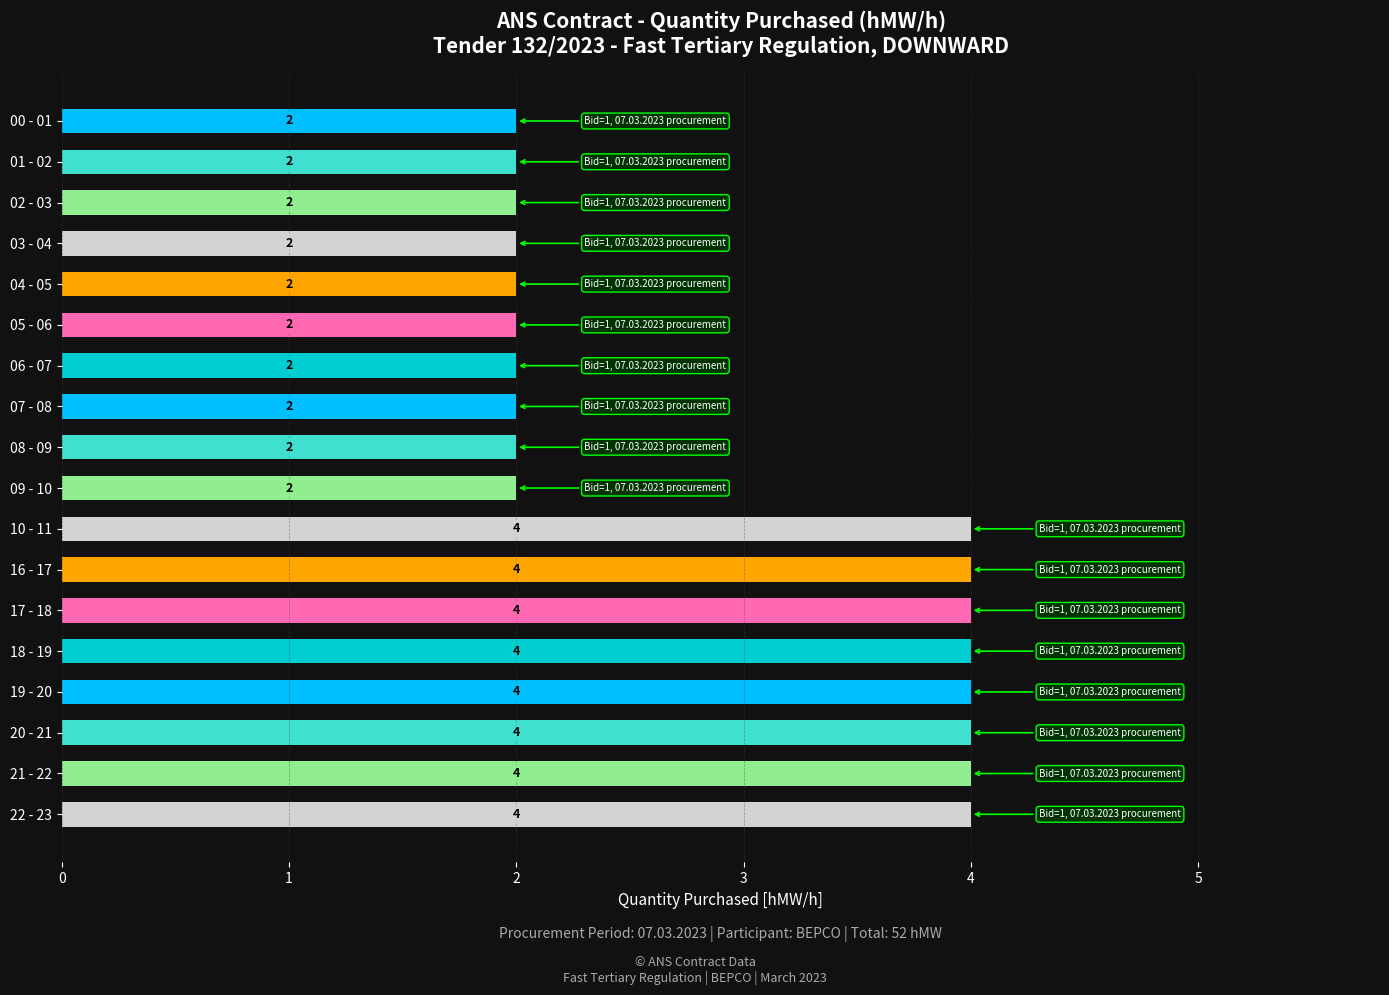

Which has a higher value, 09 - 10 or 19 - 20?

19 - 20